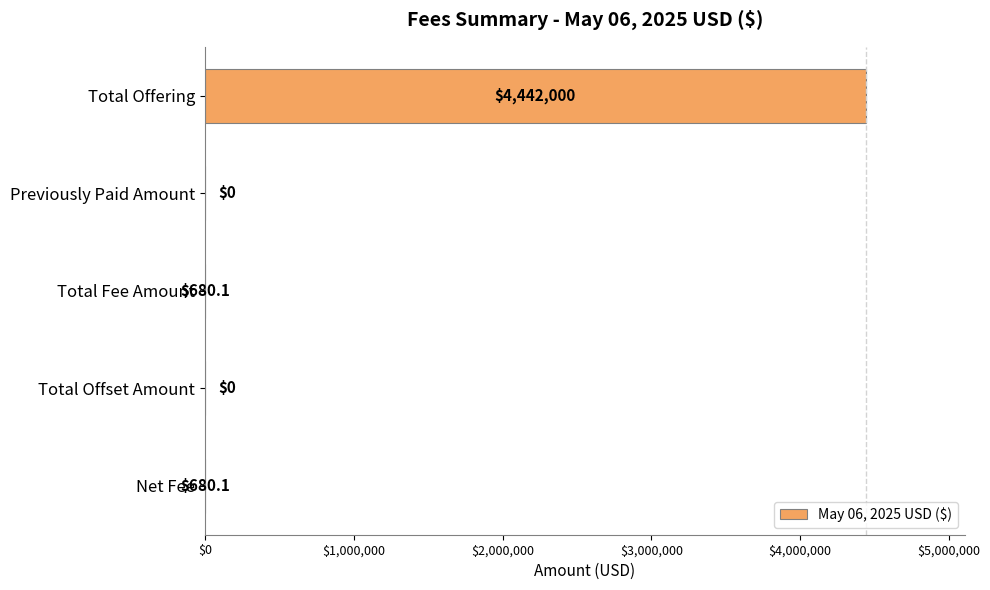

How many series are shown in this chart?

1